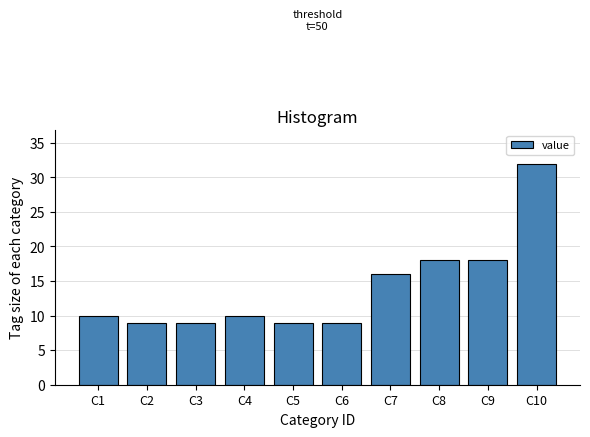

Reading left to right, what are all the values shown in this chart?

C1=10	C2=9	C3=9	C4=10	C5=9	C6=9	C7=16	C8=18	C9=18	C10=32